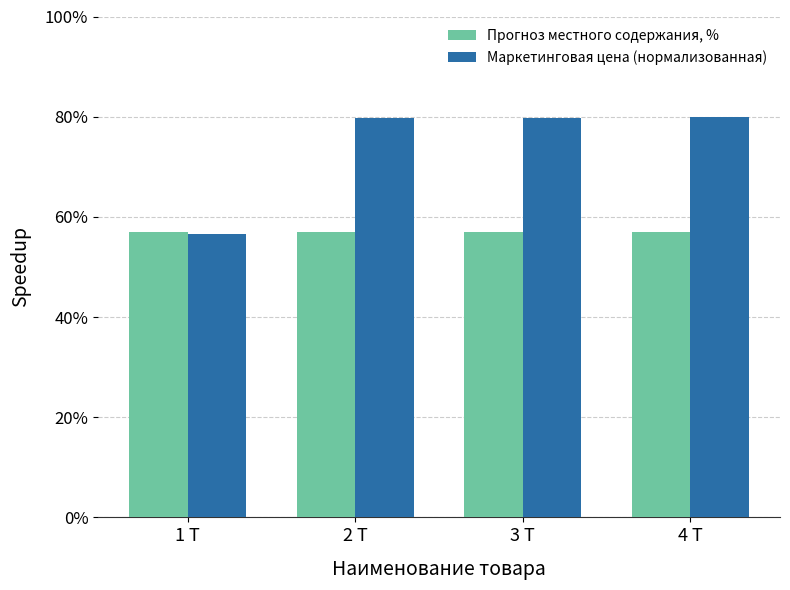

Which series has the widest spread of values?

Маркетинговая цена (нормализованная)